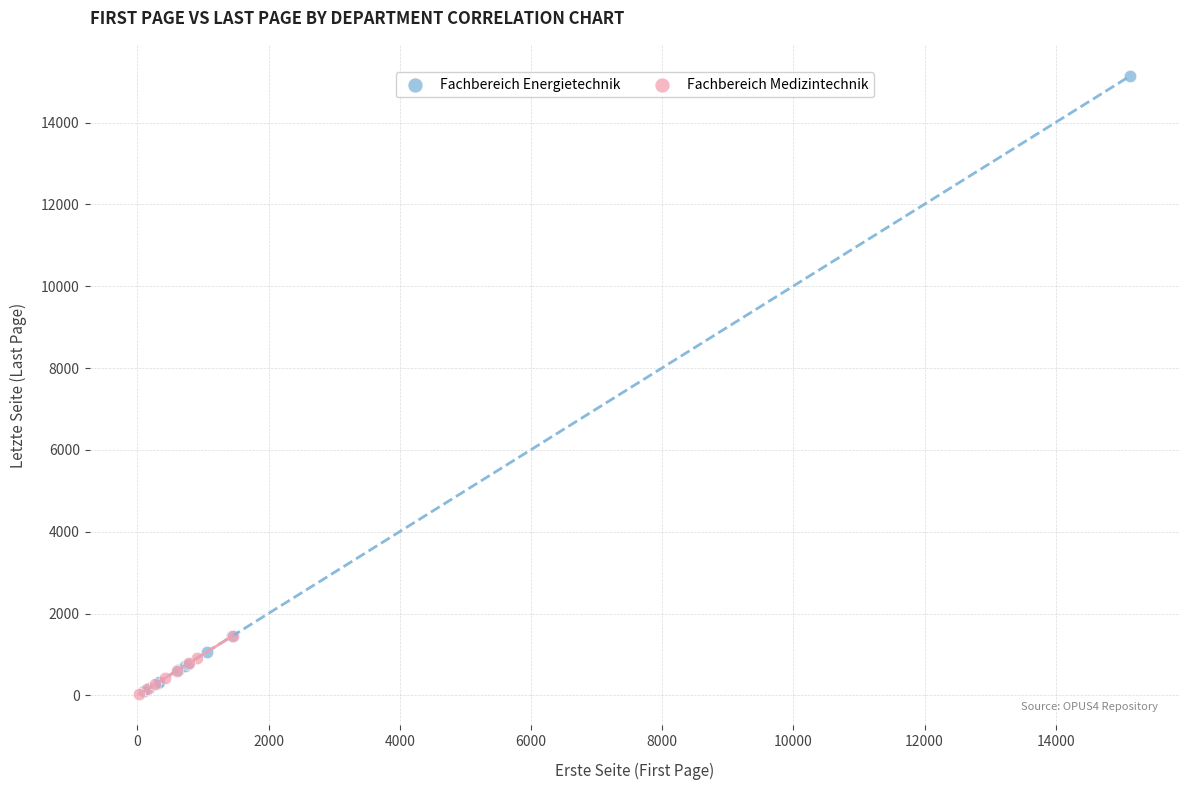

Which series has the widest spread of Y values?

Fachbereich Energietechnik